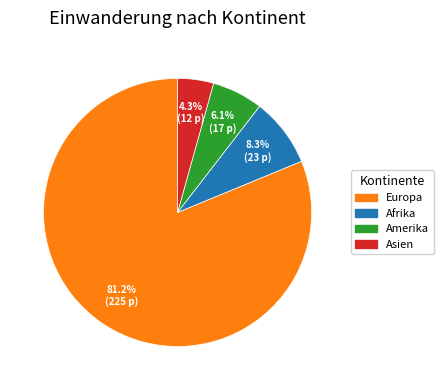

To the nearest percent, what is the average slice percentage?

25%